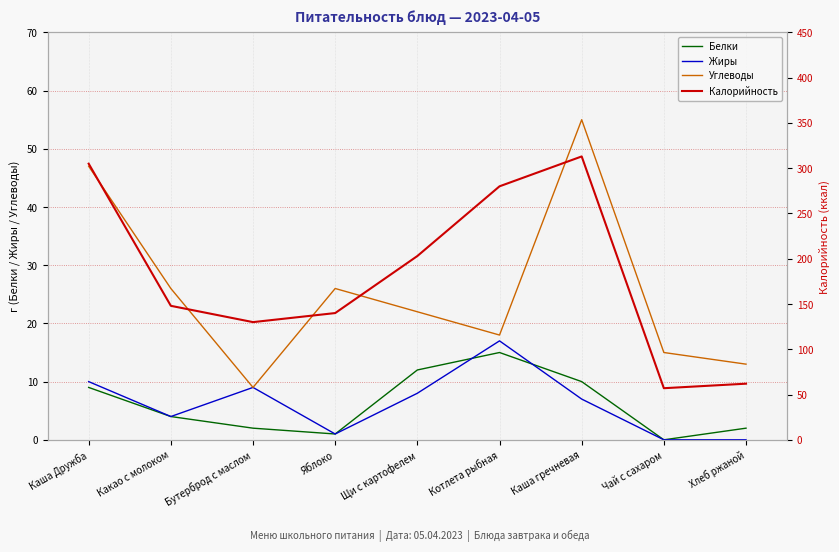

Where is the first local minimum for Калорийность?

Бутерброд с маслом